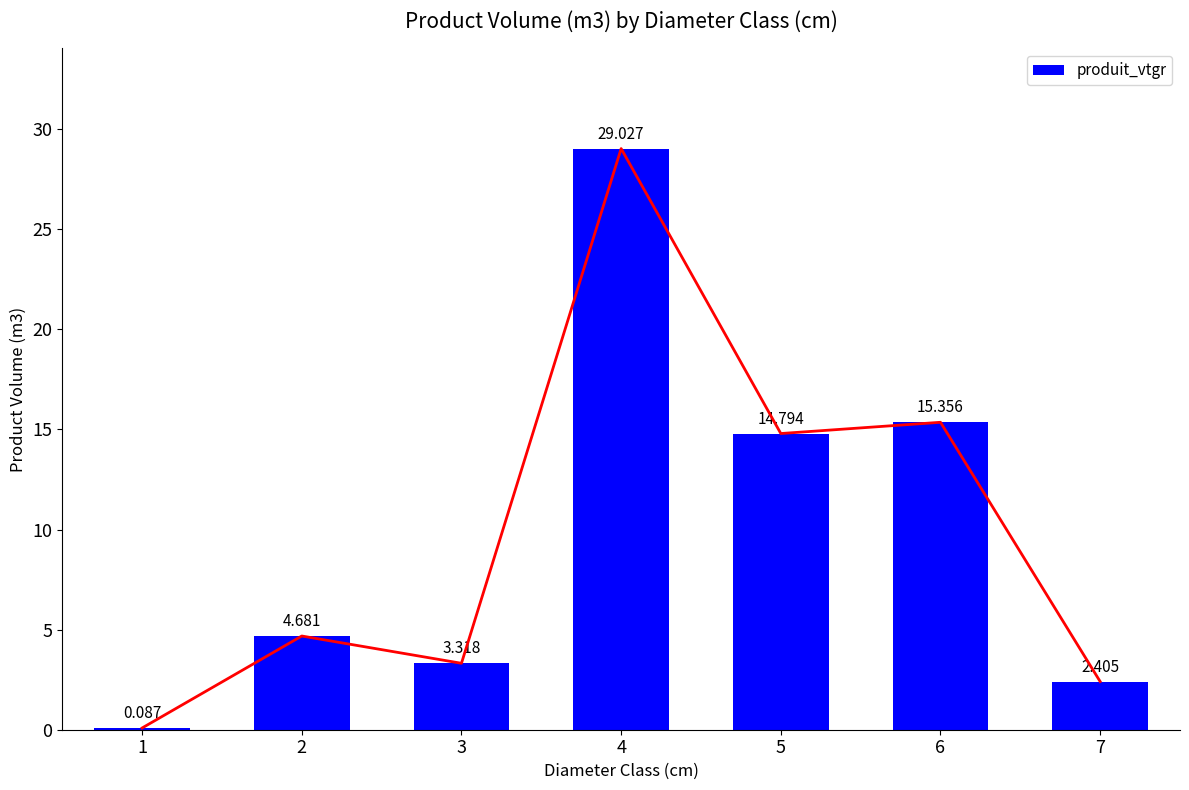

Does the chart contain stacked bars?

No